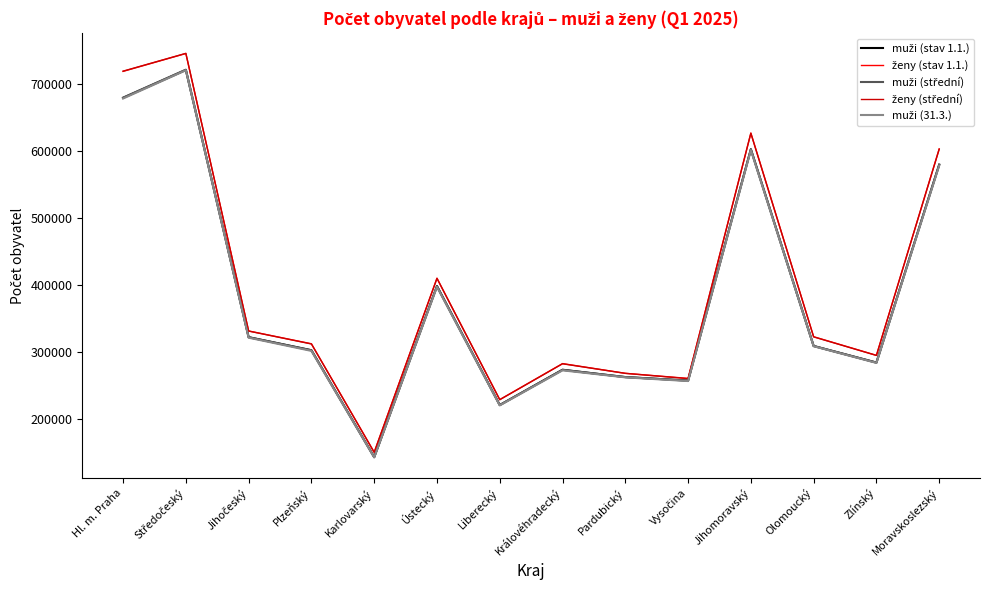

What is the minimum value shown in the chart?

142538